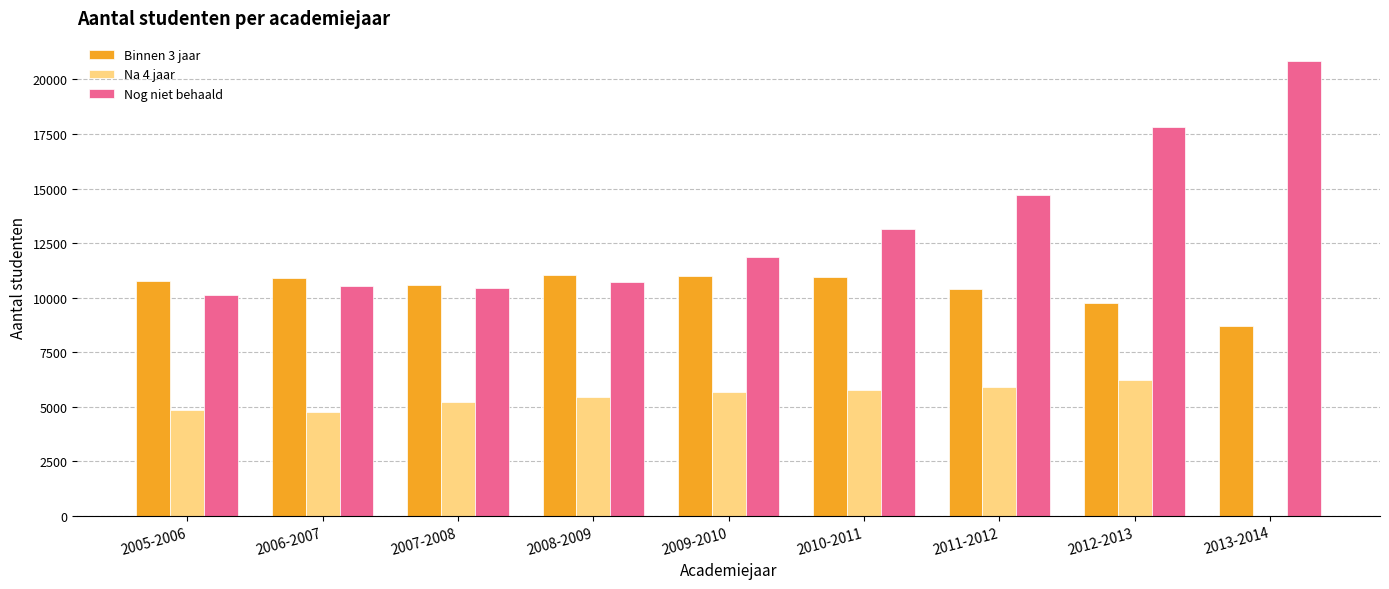

True or false: Binnen 3 jaar has a value of 8689 at 2013-2014.

True